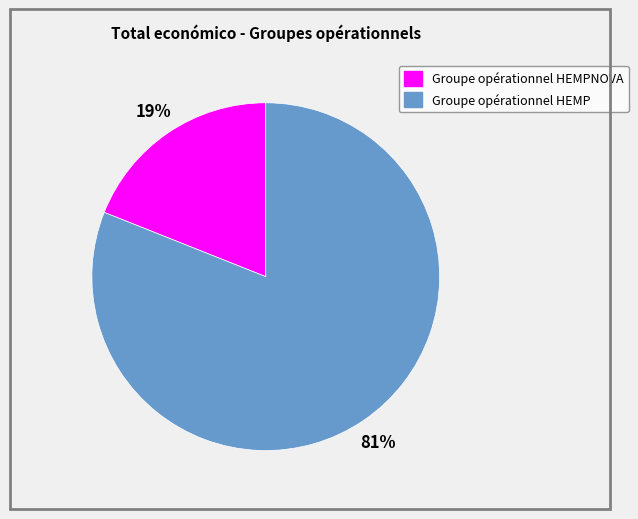

Count the number of slices in the pie.

2